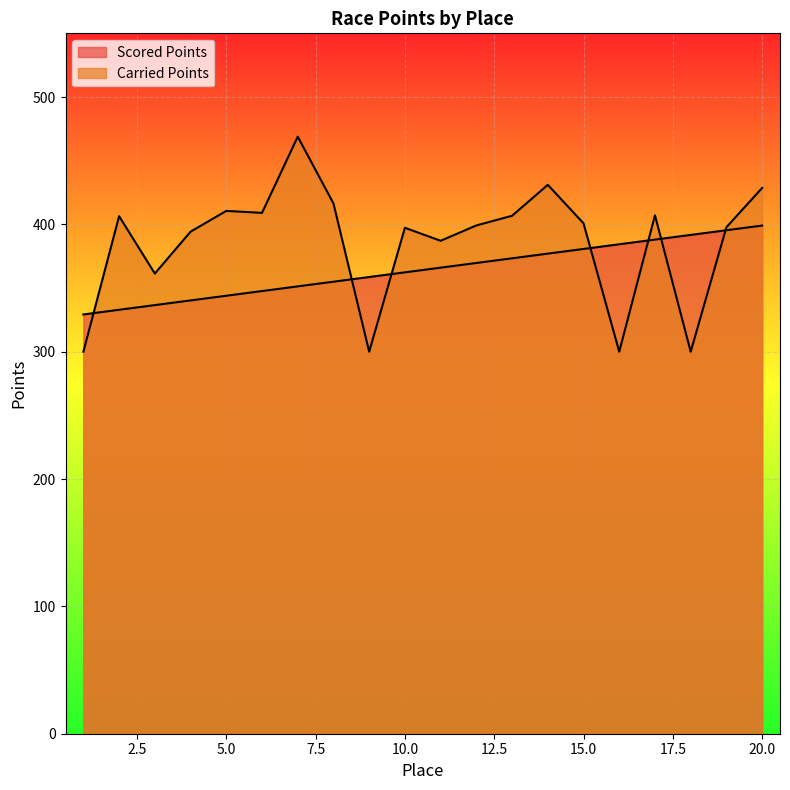

What is the value of the Scored Points point at the 8th from the left?

355.0